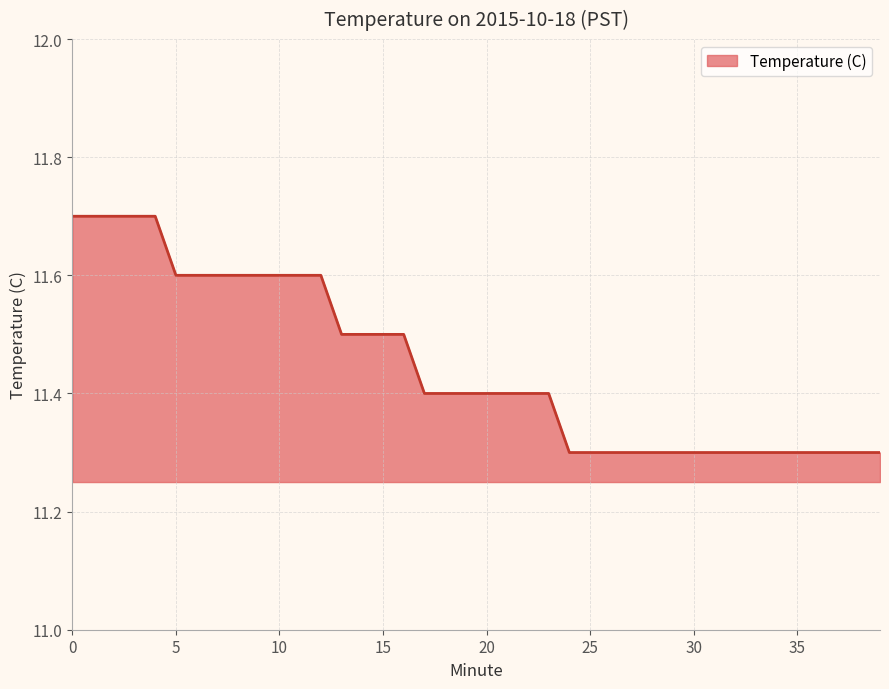

What is the difference between the maximum and minimum values?

0.4